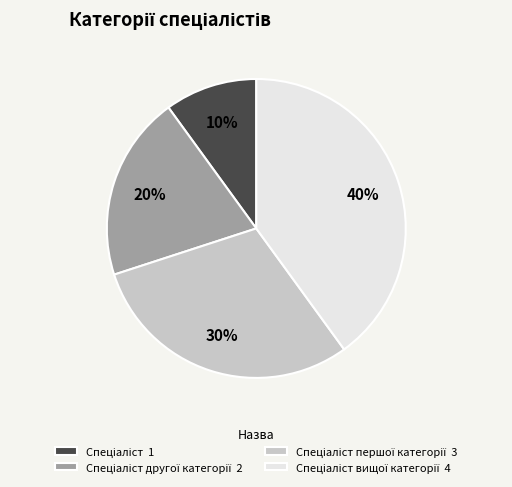

Is there a majority slice in this chart?

No